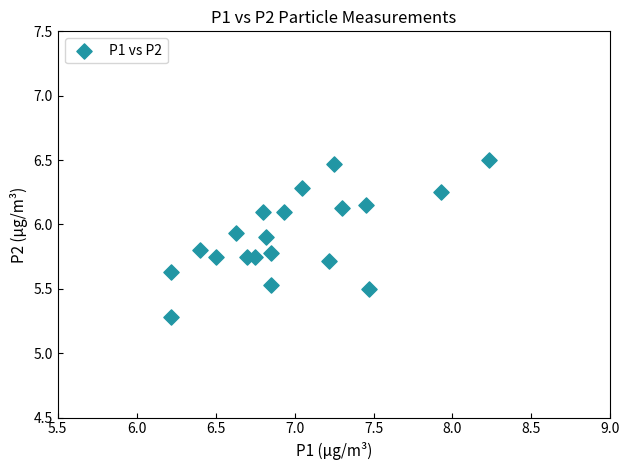

What Y value in the scatter plot is closest to 5?

5.3